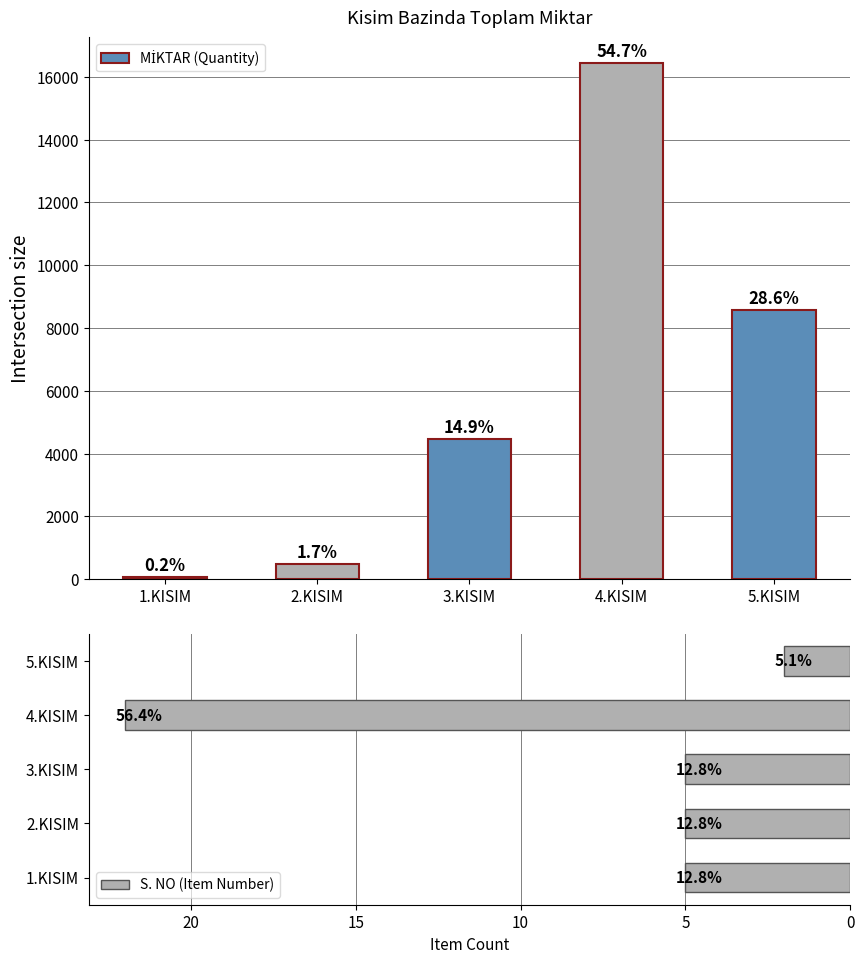

The S. NO (Item Number) series shows 1 at 5.KISIM. True or false?

False